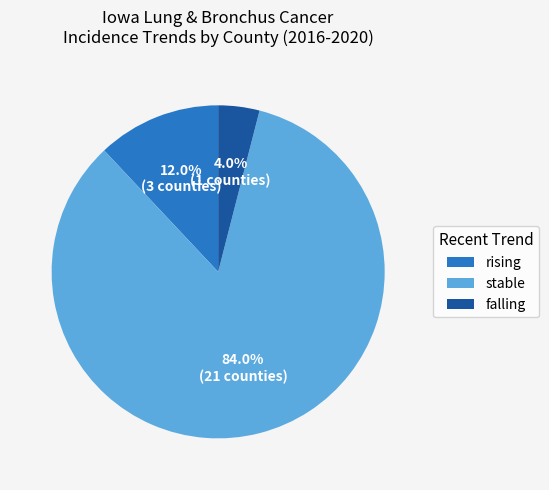

The falling slice represents 75% of the pie. True or false?

False